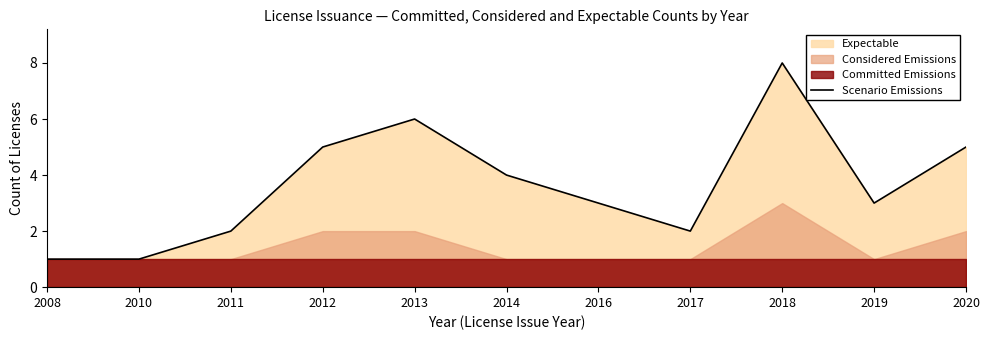

Where is the data nearest to the value 4?

2014